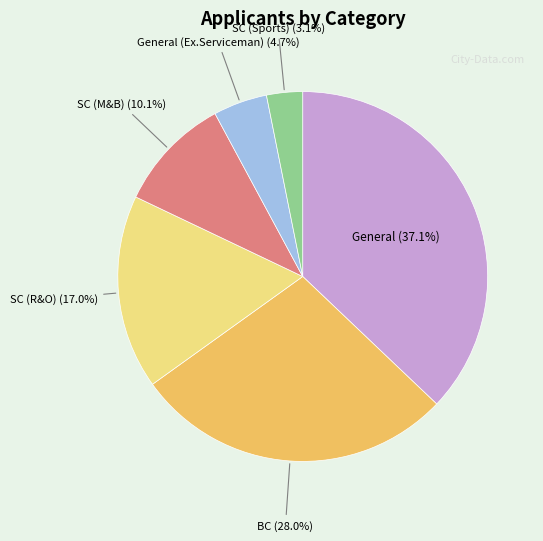

To the nearest percent, what is the difference between the largest and smallest slice percentages?

34%